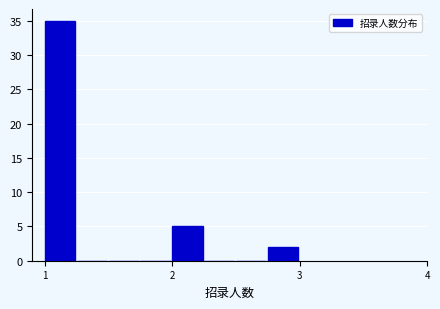

Around what value on the x-axis is the tallest bar? Give the approximate position of its centre, as read against the axis.

1.1